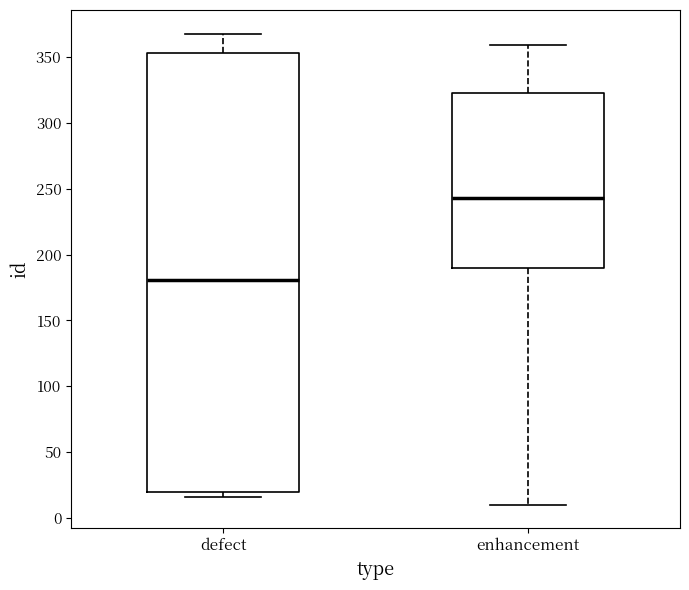

Reading left to right, transcribe this box plot: for each box, give where its median line is, the range the box spans, and where its two whiskers end, as read against the y-axis. The values are not printed on the chart, so give them approximately, as read against the axis.

defect: median 180, box 20 to 355, whiskers 15 to 370
enhancement: median 245, box 190 to 325, whiskers 10 to 360